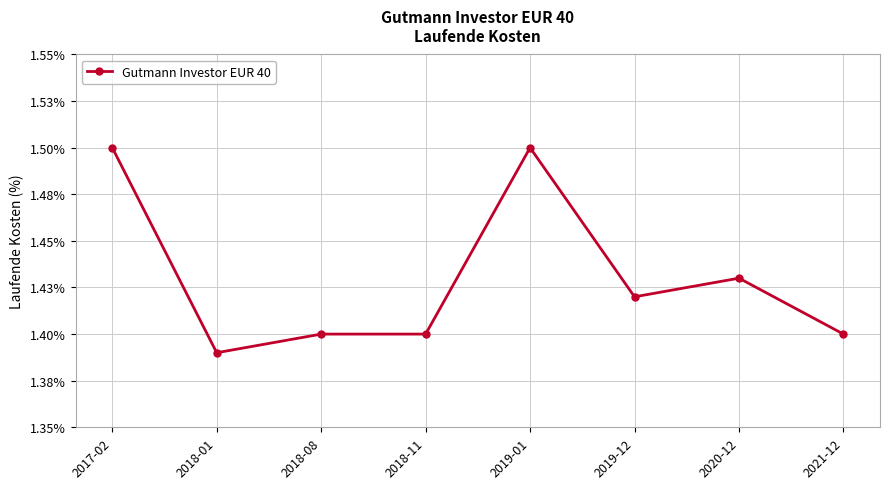

True or false: the data has more than 0 interior local peaks.

True